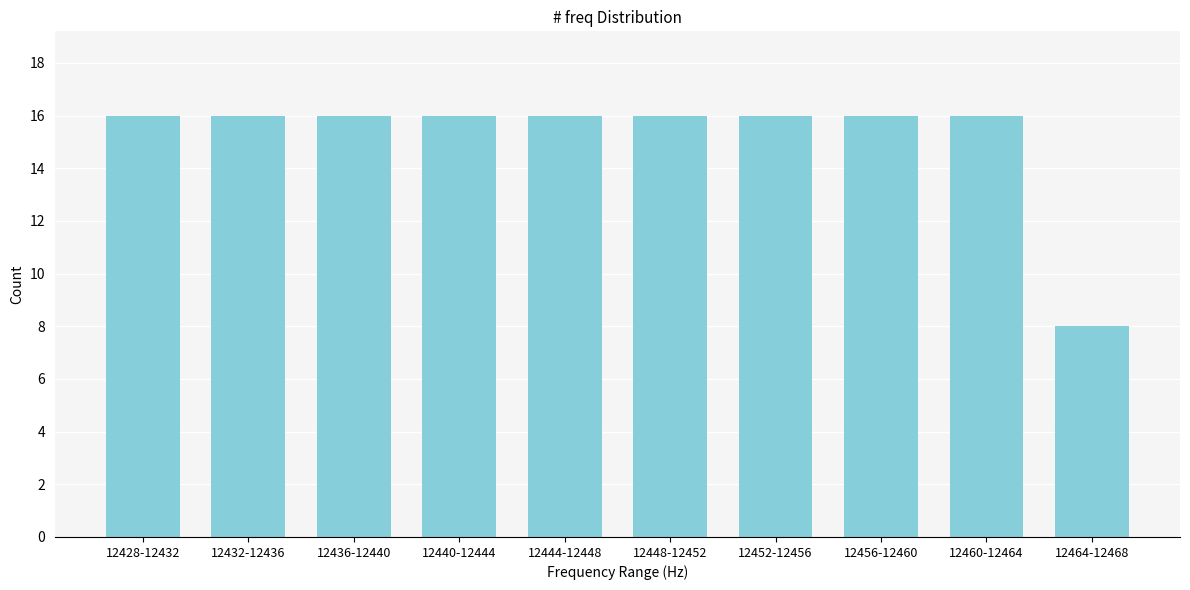

Reading left to right, what are all the values shown in this chart?

12428-12432=16	12432-12436=16	12436-12440=16	12440-12444=16	12444-12448=16	12448-12452=16	12452-12456=16	12456-12460=16	12460-12464=16	12464-12468=8